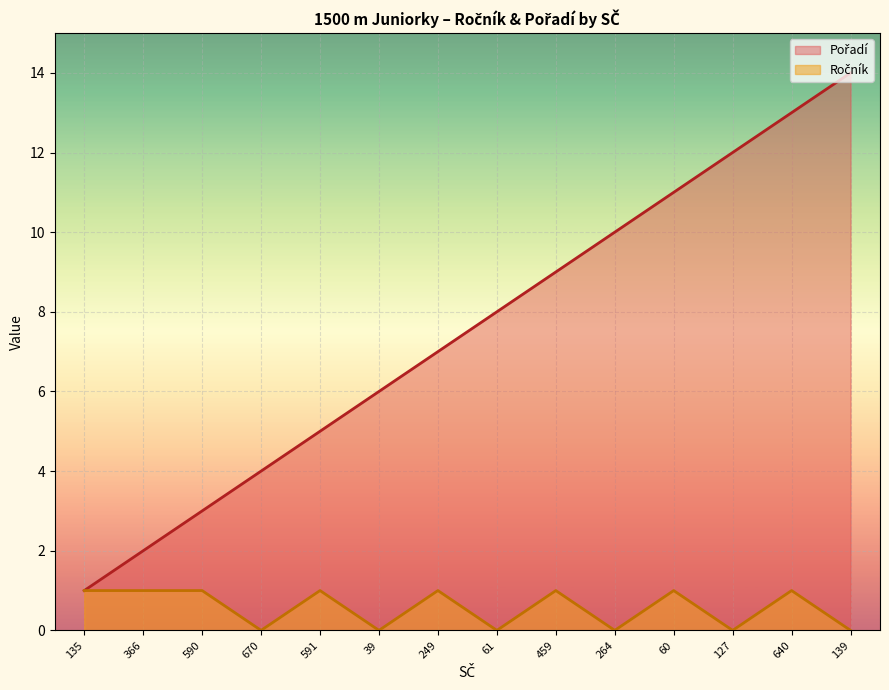

Reading left to right, extract all data points from this chart.

Ročník: 1	1	1	0	1	0	1	0	1	0	1	0	1	0
Pořadí: 1	2	3	4	5	6	7	8	9	10	11	12	13	14